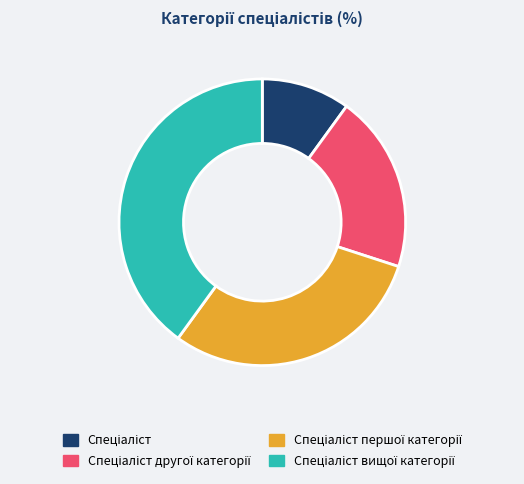

How many segments does this pie chart have?

4